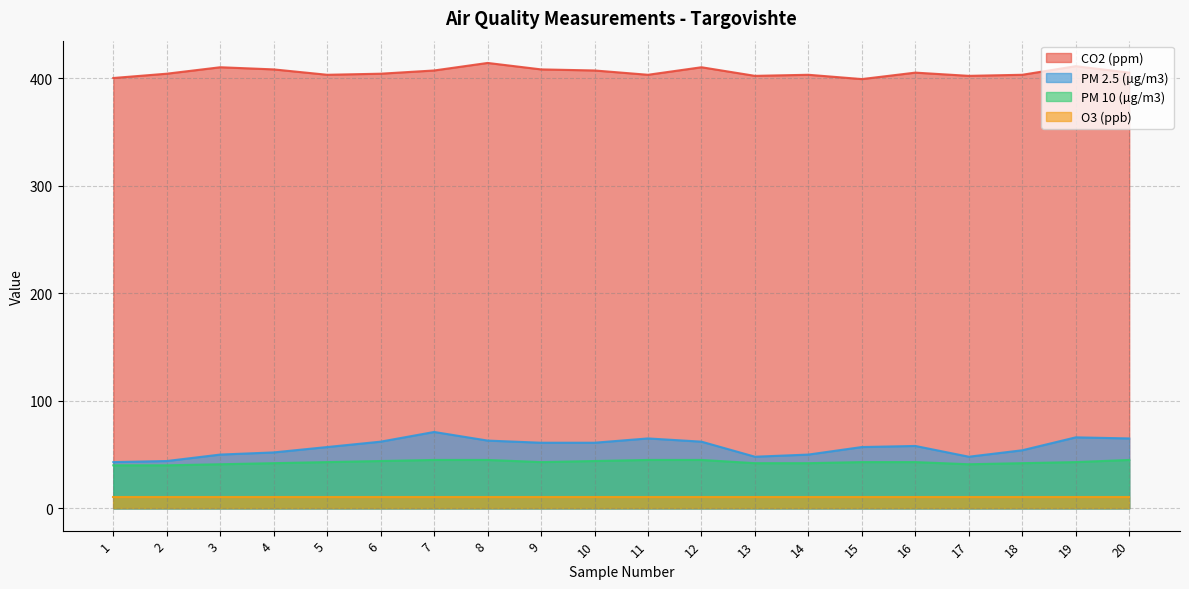

List the labels in order of PM 10 (µg/m3) value, smallest first.

1, 2, 3, 17, 4, 13, 14, 18, 5, 9, 15, 16, 19, 6, 10, 7, 8, 11, 12, 20